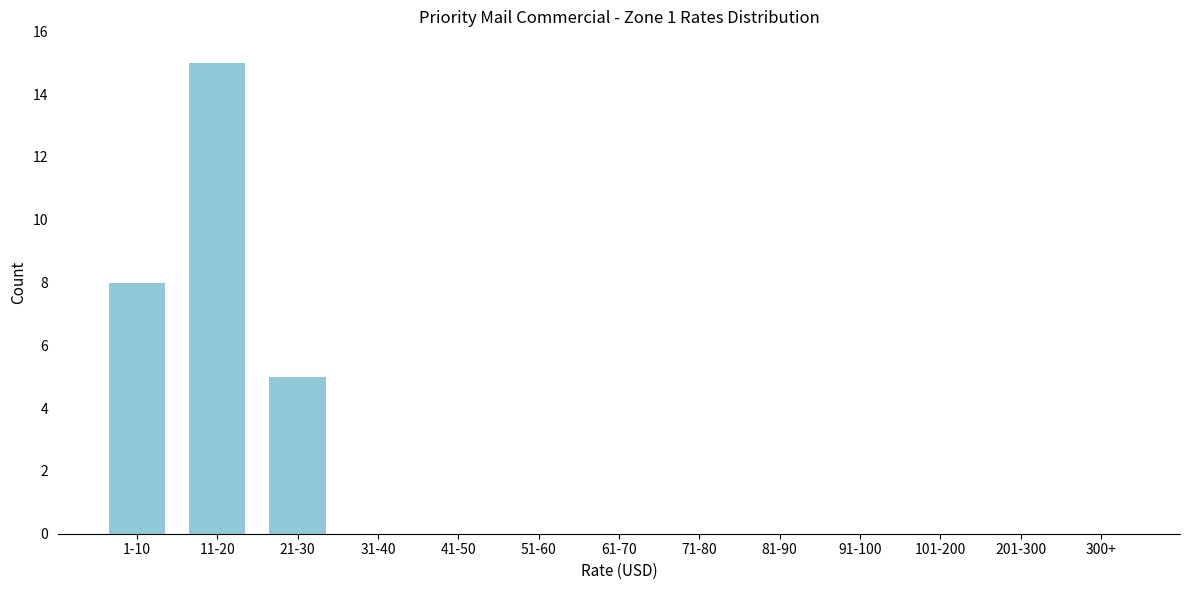

Reading right to left, list all the values displayed in this chart.

300+=0	201-300=0	101-200=0	91-100=0	81-90=0	71-80=0	61-70=0	51-60=0	41-50=0	31-40=0	21-30=5	11-20=15	1-10=8